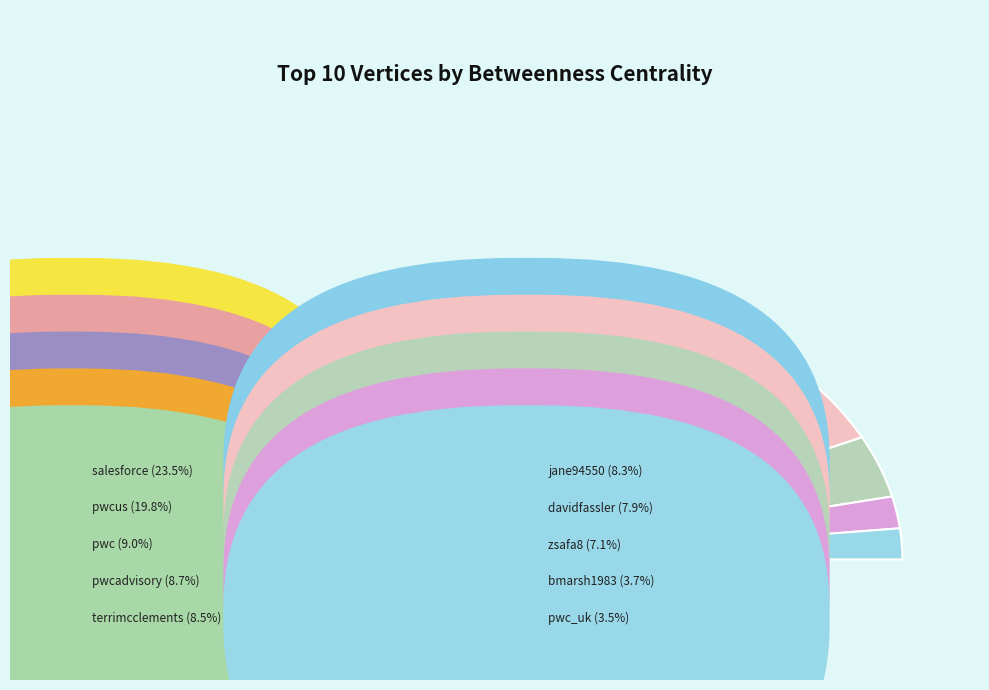

Combined, what portion of the pie is pwcus and pwc_uk?

23.3%